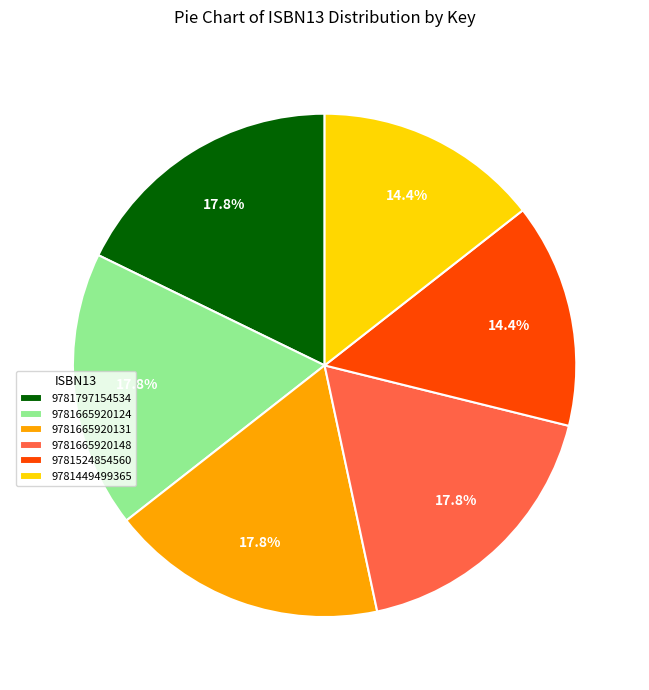

Is there a majority slice in this chart?

No